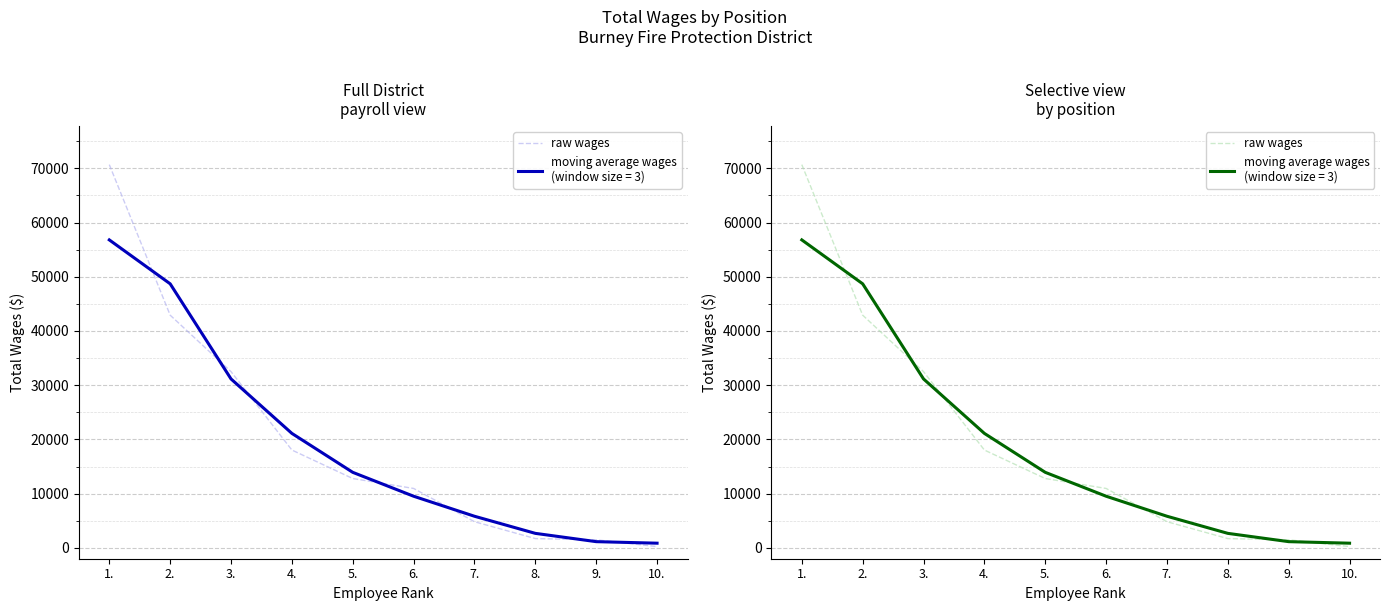

How many categories are shown in the chart?

10